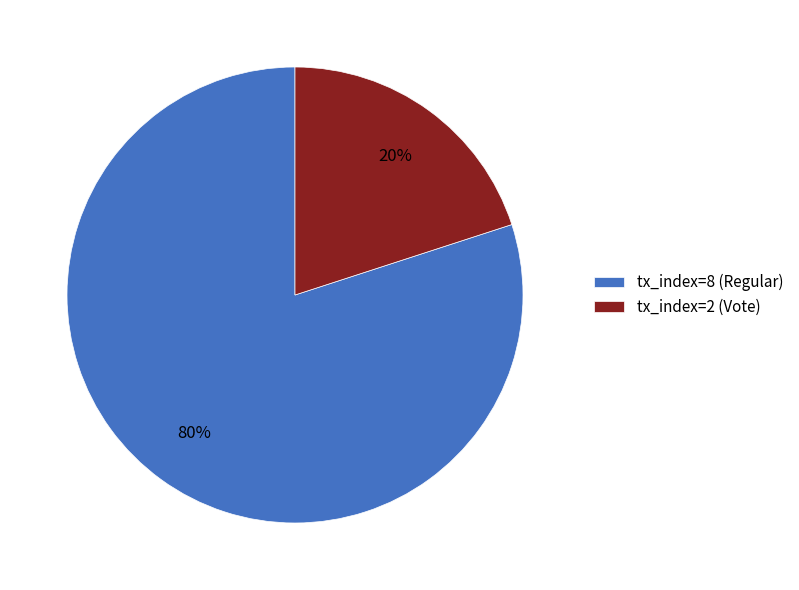

Rank the categories by value from highest to lowest.

tx_index=8 (Regular), tx_index=2 (Vote)